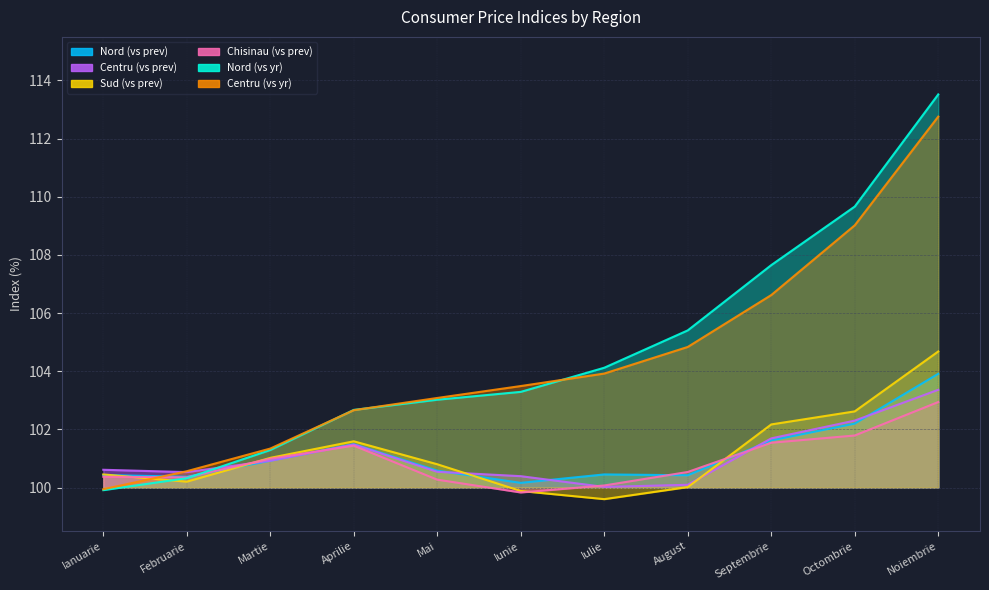

Reading left to right, transcribe all the data shown in this chart.

Nord (vs prev): 100.4	100.4	100.9	101.5	100.6	100.2	100.5	100.4	101.6	102.2	103.9
Centru (vs prev): 100.6	100.5	100.9	101.5	100.5	100.4	100.0	100.1	101.7	102.3	103.4
Sud (vs prev): 100.5	100.2	101.0	101.6	100.8	99.9	99.6	100.0	102.2	102.6	104.7
Chisinau (vs prev): 100.4	100.3	101.0	101.4	100.3	99.8	100.1	100.5	101.5	101.8	102.9
Nord (vs yr): 99.9	100.3	101.3	102.7	103.0	103.3	104.1	105.4	107.7	109.7	113.5
Centru (vs yr): 99.9	100.6	101.3	102.7	103.1	103.5	103.9	104.8	106.6	109.0	112.8